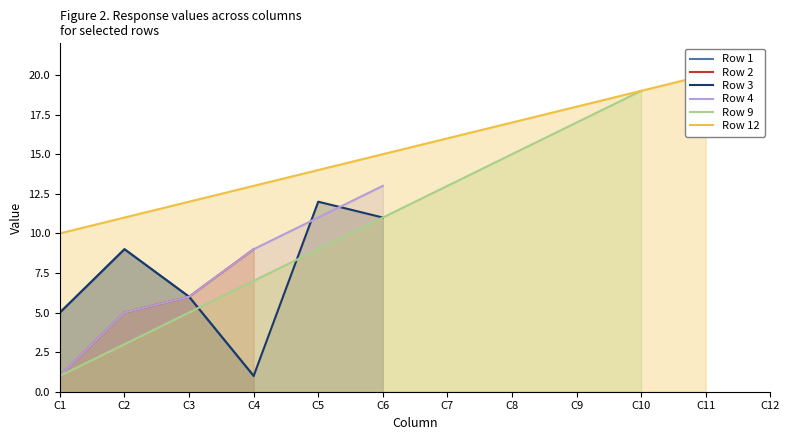

List the series in order of their peak value, highest first.

Row 12, Row 9, Row 4, Row 3, Row 1, Row 2